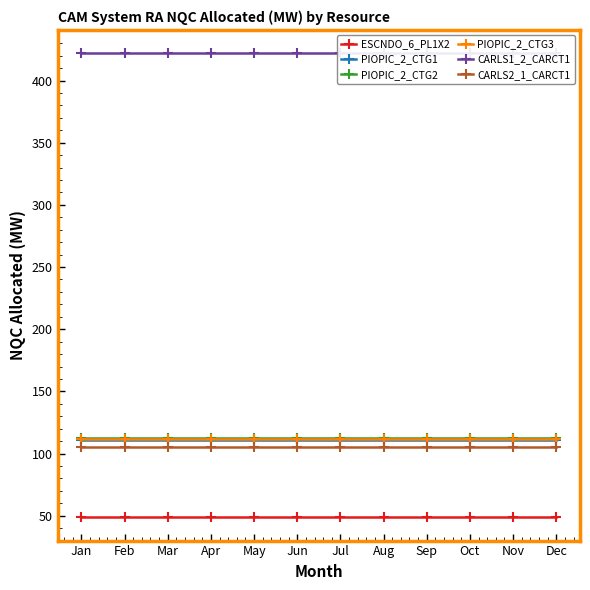

What is the value of the ESCNDO_6_PL1X2 point at the 8th from the left?

48.7